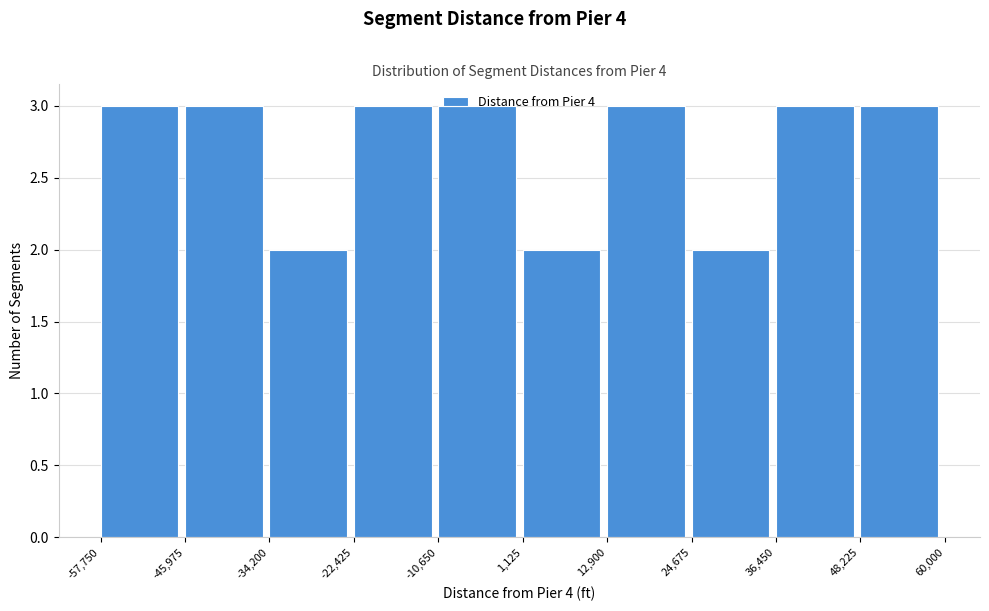

Reading left to right, transcribe this chart: for each bar, give the range it covers on the x-axis and its height. The values are not printed on the chart, so give them approximately, as read against the axis.

-57,750 to -45,975: 3
-45,975 to -34,200: 3
-34,200 to -22,425: 2
-22,425 to -10,650: 3
-10,650 to 1,125: 3
1,125 to 12,900: 2
12,900 to 24,675: 3
24,675 to 36,450: 2
36,450 to 48,225: 3
48,225 to 60,000: 3